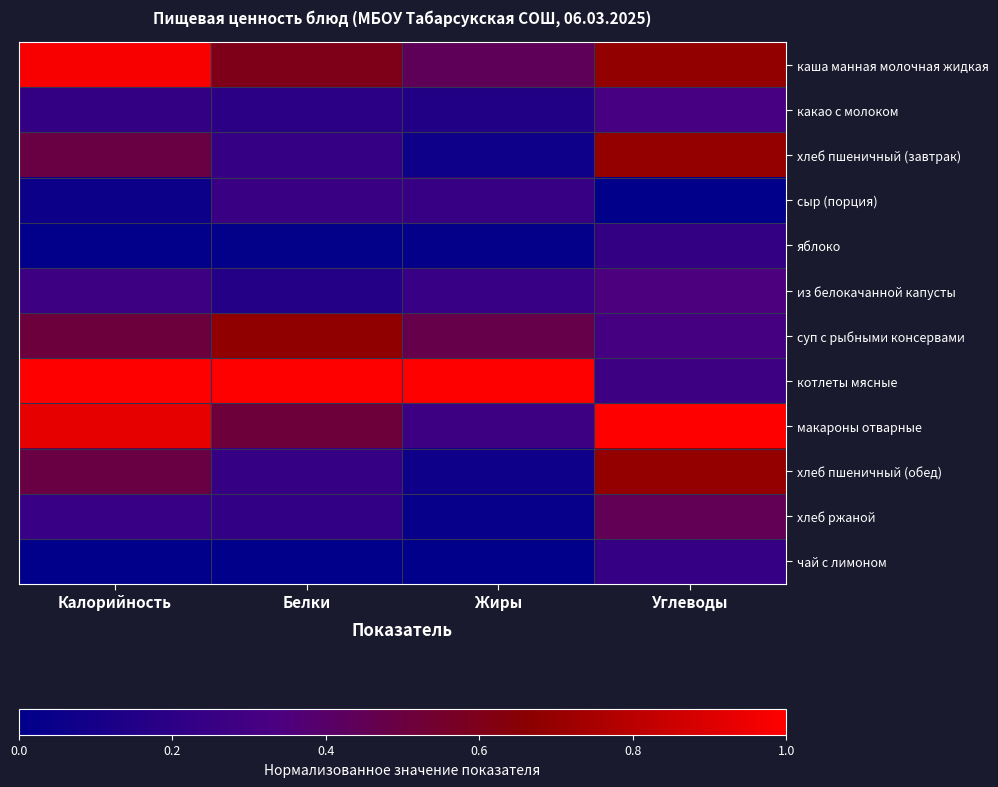

Reading right to left, transcribe all the data shown in this chart.

каша манная молочная жидкая: Углеводы=0.7	Жиры=0.4	Белки=0.6	Калорийность=1.0
какао с молоком: Углеводы=0.3	Жиры=0.2	Белки=0.2	Калорийность=0.2
хлеб пшеничный (завтрак): Углеводы=0.7	Жиры=0.1	Белки=0.2	Калорийность=0.5
сыр (порция): Углеводы=0.0	Жиры=0.2	Белки=0.3	Калорийность=0.1
яблоко: Углеводы=0.2	Жиры=0.0	Белки=0.0	Калорийность=0.0
из белокачанной капусты: Углеводы=0.3	Жиры=0.3	Белки=0.2	Калорийность=0.3
суп с рыбными консервами: Углеводы=0.3	Жиры=0.5	Белки=0.7	Калорийность=0.5
котлеты мясные: Углеводы=0.3	Жиры=1.0	Белки=1.0	Калорийность=1.0
макароны отварные: Углеводы=1.0	Жиры=0.3	Белки=0.5	Калорийность=0.9
хлеб пшеничный (обед): Углеводы=0.7	Жиры=0.1	Белки=0.2	Калорийность=0.5
хлеб ржаной: Углеводы=0.4	Жиры=0.0	Белки=0.2	Калорийность=0.3
чай с лимоном: Углеводы=0.2	Жиры=0.0	Белки=0.0	Калорийность=0.0